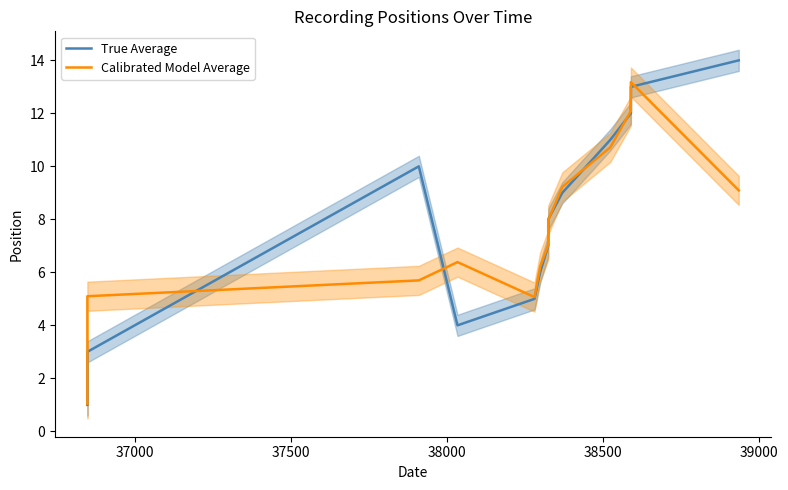

In Calibrated Model Average, how many points are higher than both neighbors (excluding endpoints)?

2